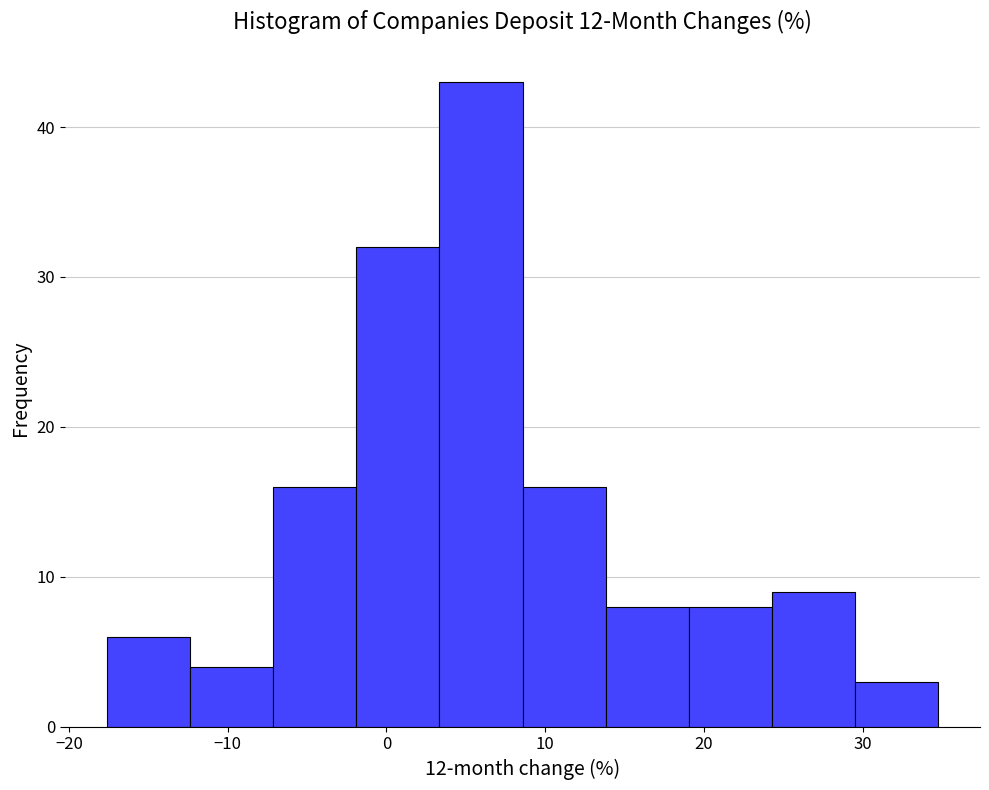

Reading left to right, transcribe this chart: for each bar, give the range it covers on the x-axis and its height. Neither the bar edges nor the heights are printed on the chart, so give them approximately, as read against the axes.

-18 to -12: 6
-12 to -7: 4
-7 to -2: 16
-2 to 3: 32
3 to 9: 43
9 to 14: 16
14 to 19: 8
19 to 24: 8
24 to 30: 9
30 to 35: 3